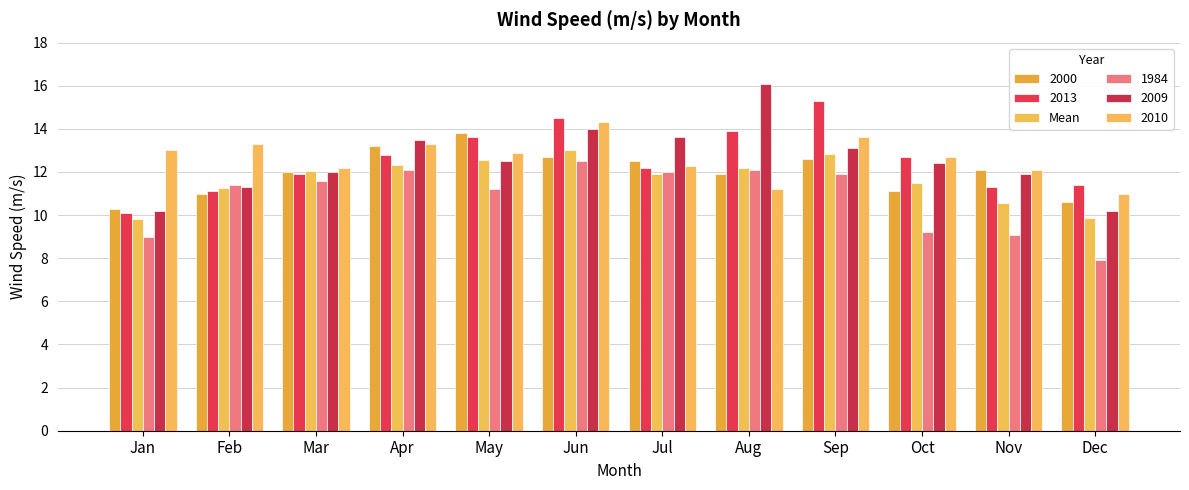

Does the chart contain stacked bars?

No